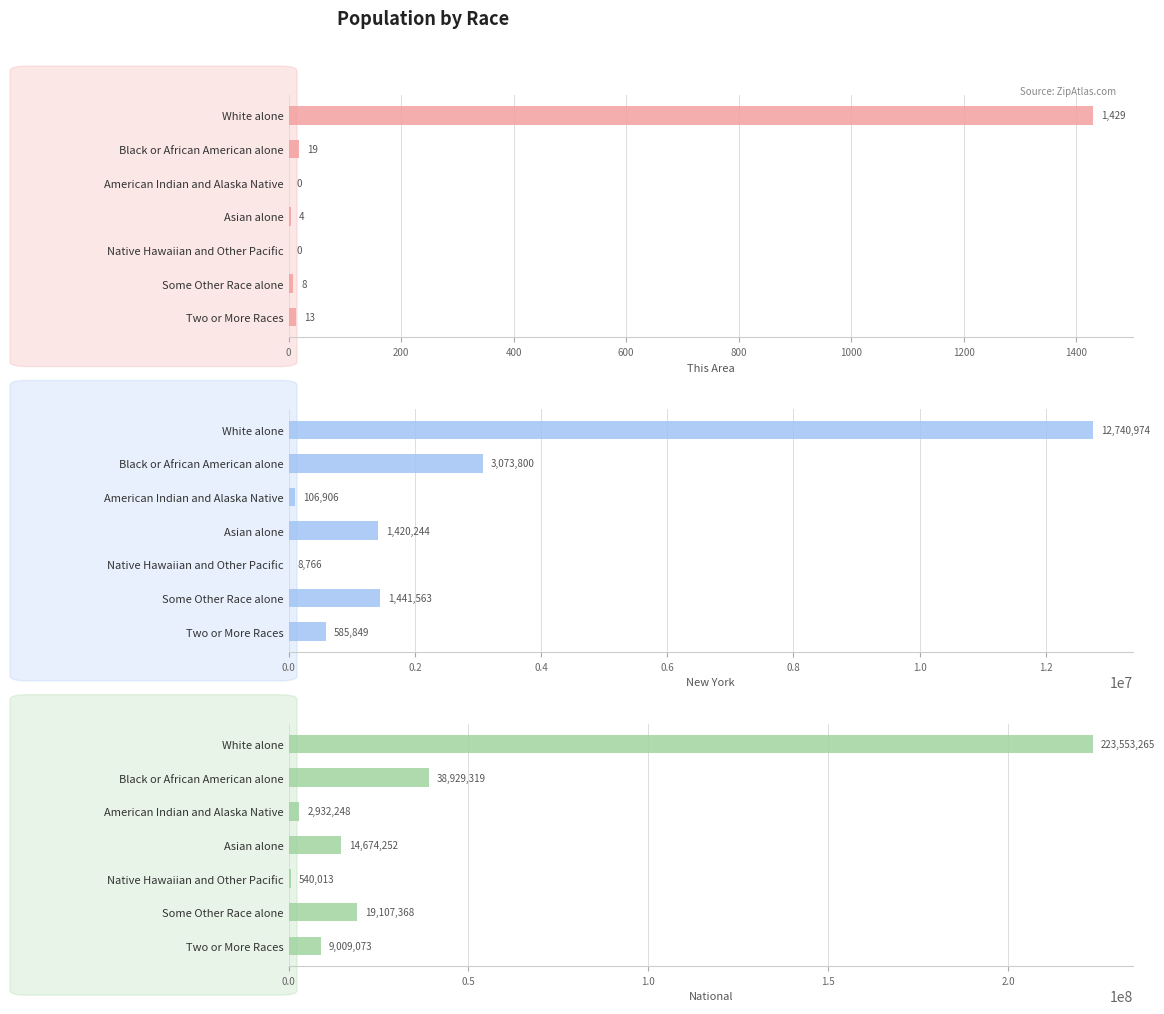

Is the value of New York at Black or African American alone greater than the value of This Area at Two or More Races?

Yes